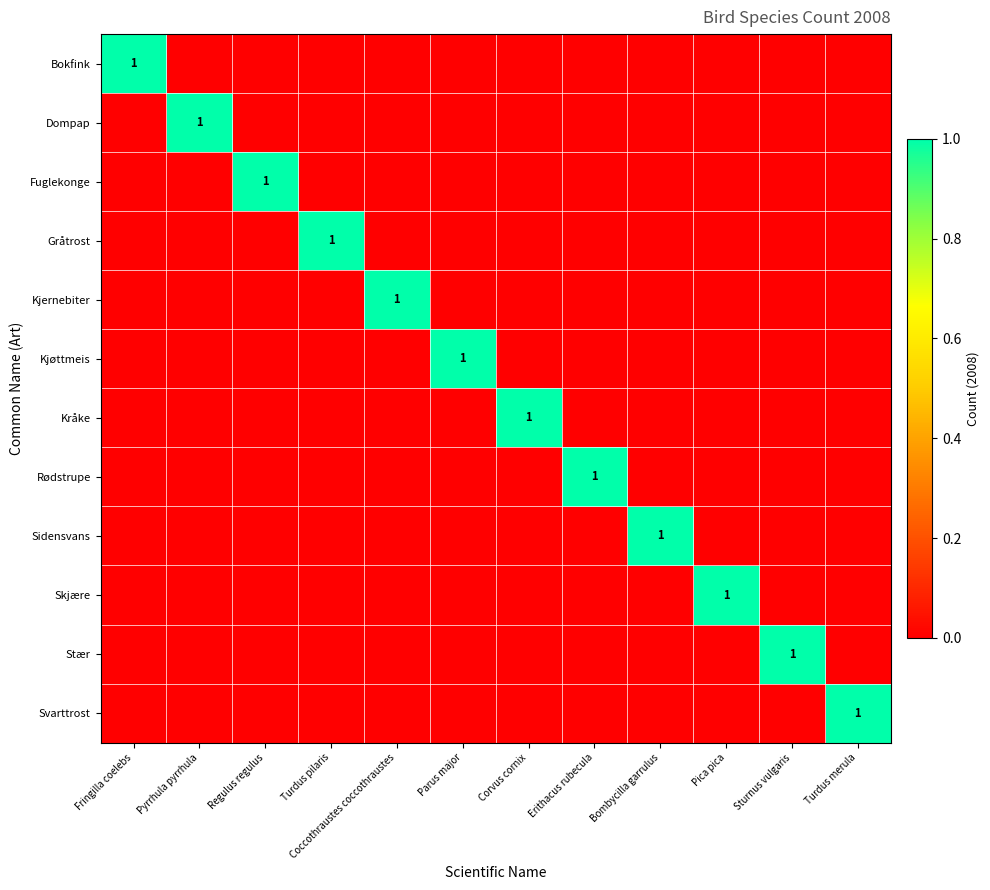

Which series changed the most between Pyrrhula pyrrhula and Pica pica?

Dompap